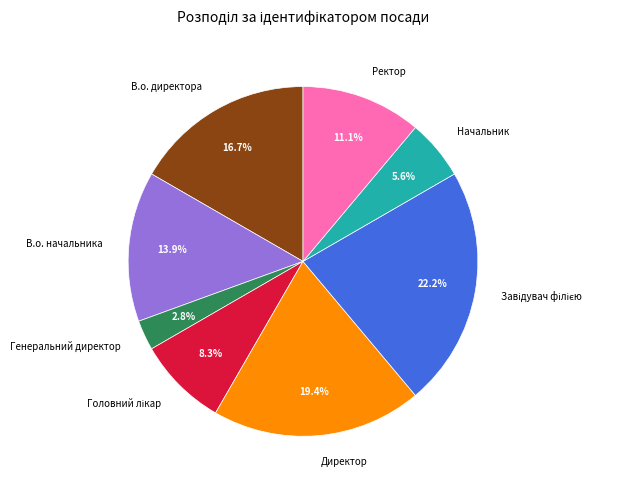

How many segments does this pie chart have?

8